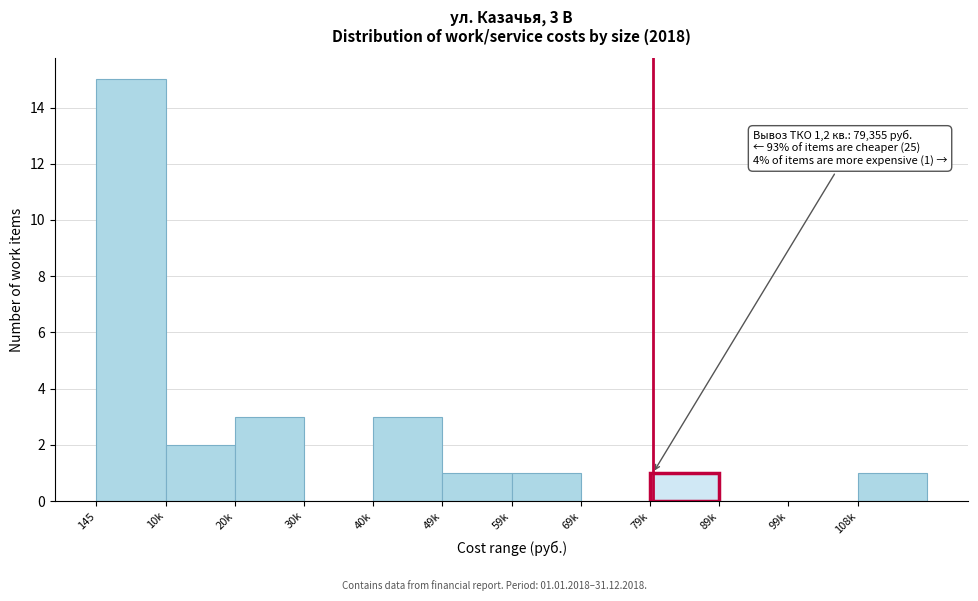

Reading left to right, what are all the values shown in this chart?

145=15	10k=2	20k=3	30k=0	40k=3	49k=1	59k=1	69k=0	79k=1	89k=0	99k=0	108k=1